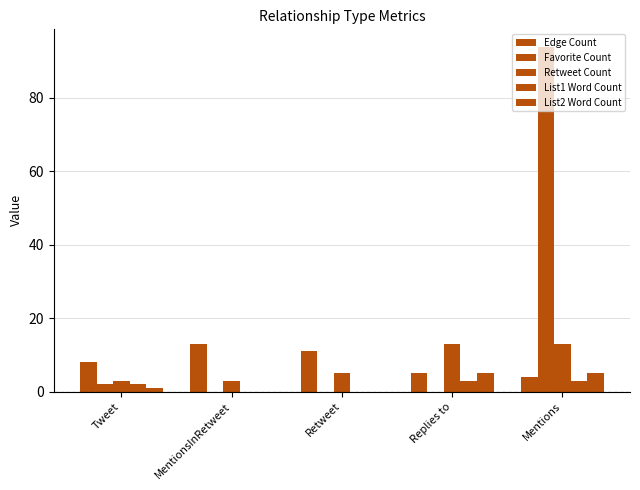

What position from the left is Replies to?

4